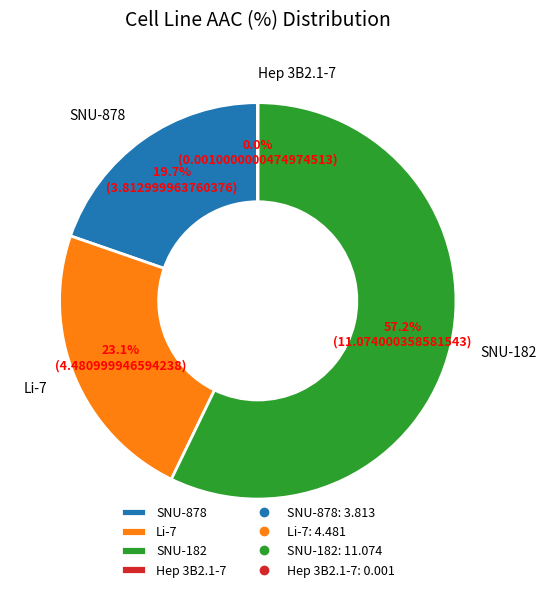

Approximately how many times larger is the value at SNU-182 compared to SNU-878?

2.9